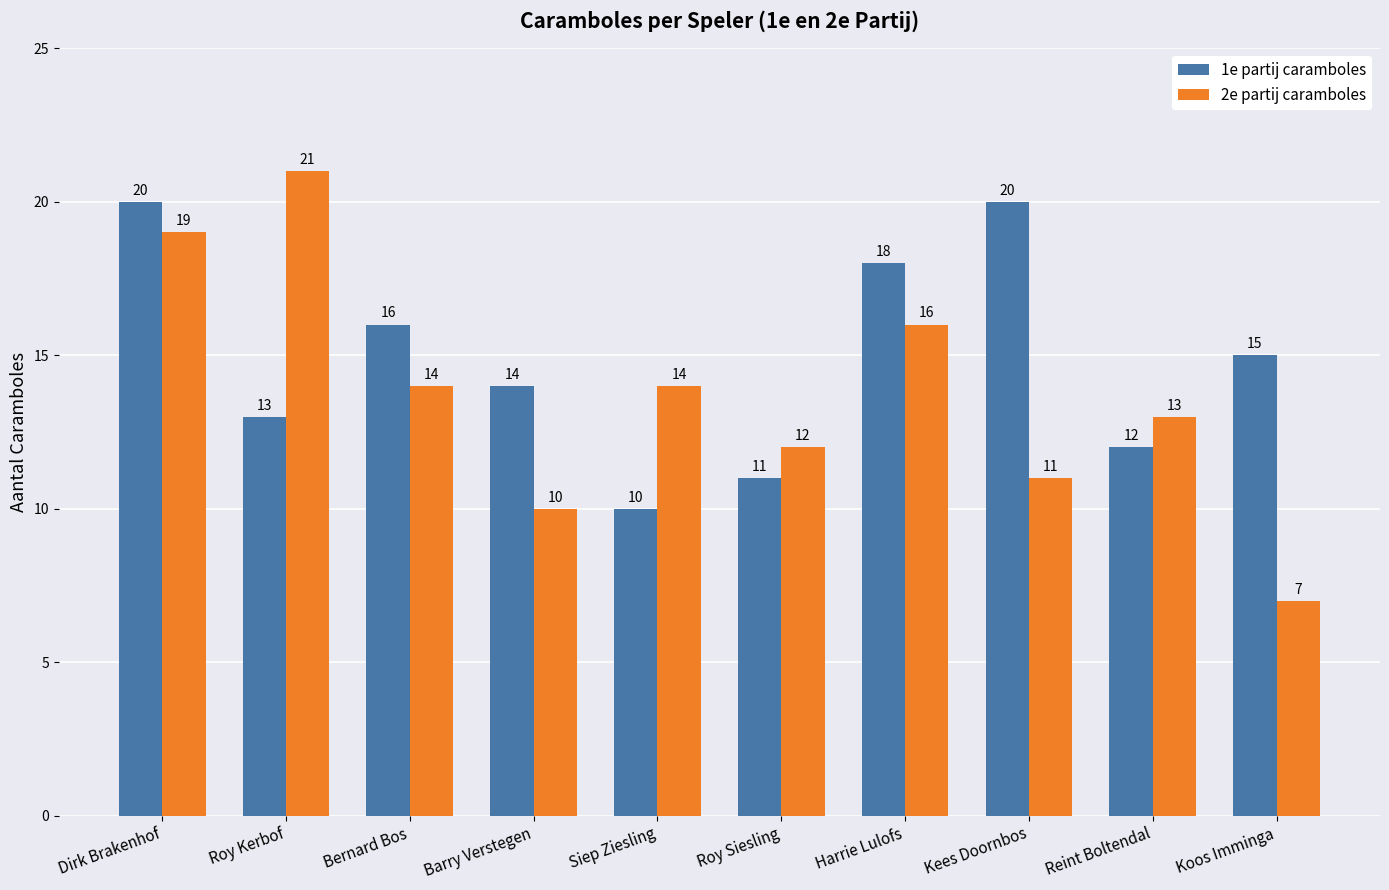

Is the value of 2e partij caramboles at Roy Kerbof greater than the value of 1e partij caramboles at Reint Boltendal?

Yes